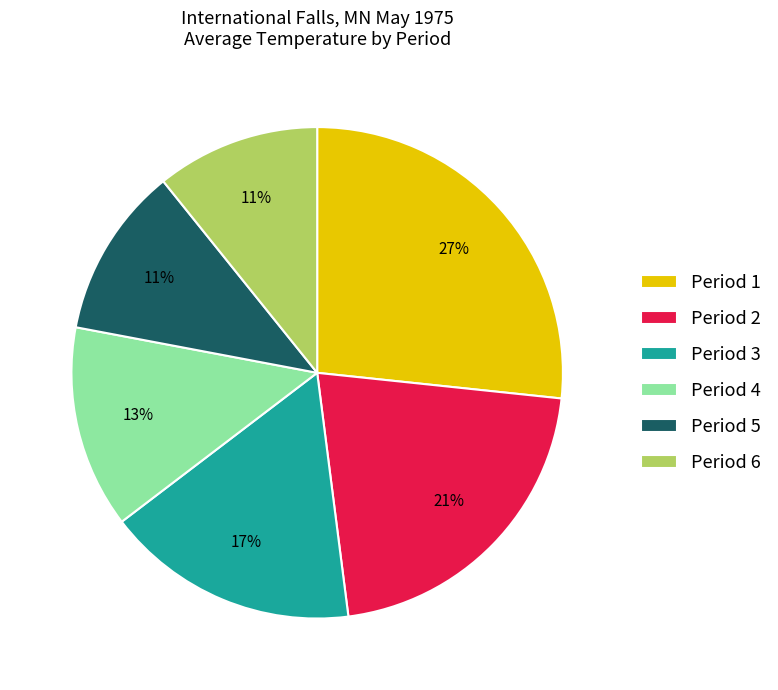

The Period 2 slice represents 8% of the pie. True or false?

False